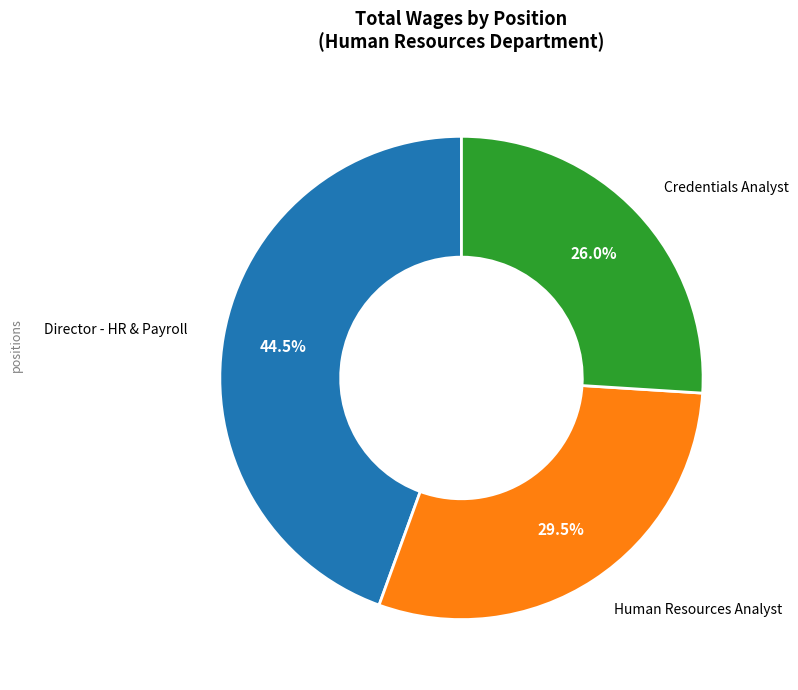

Is there any slice that represents more than half of the pie?

No